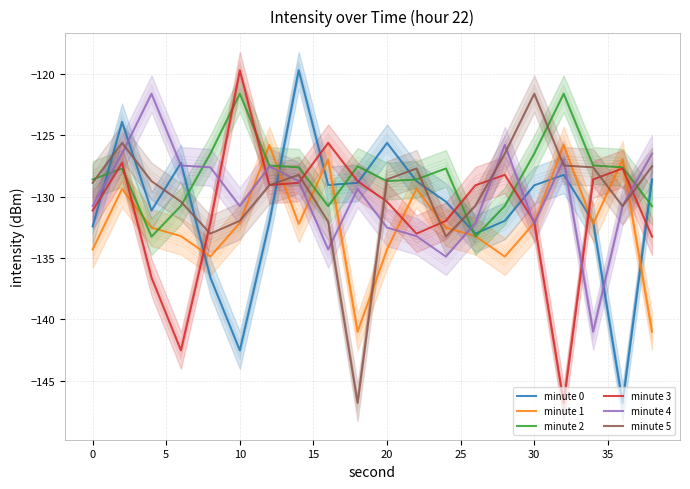

At how many categories does at least one series exceed -128?

18